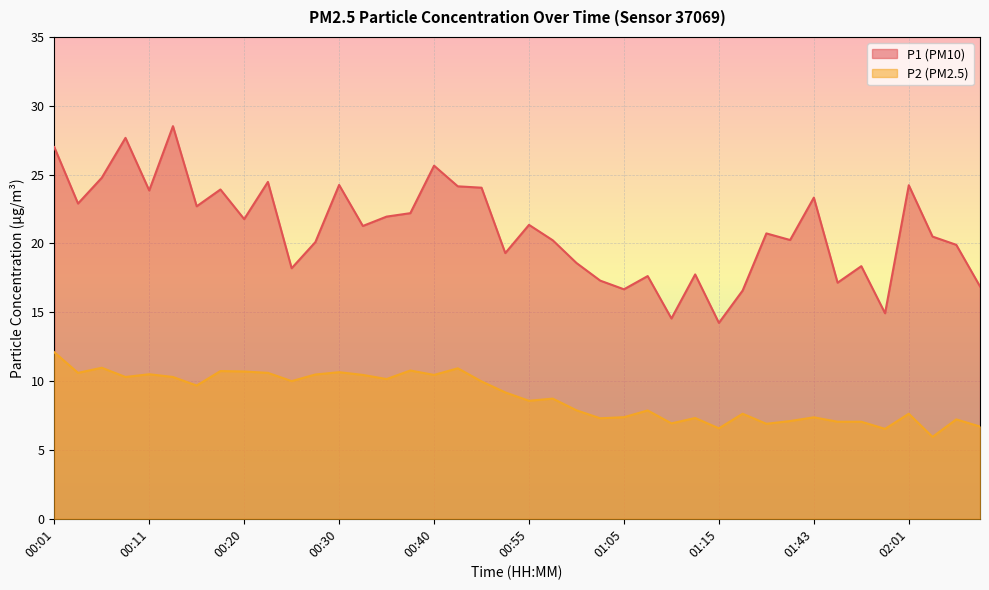

What is the label of the 25th point from the right?

00:37